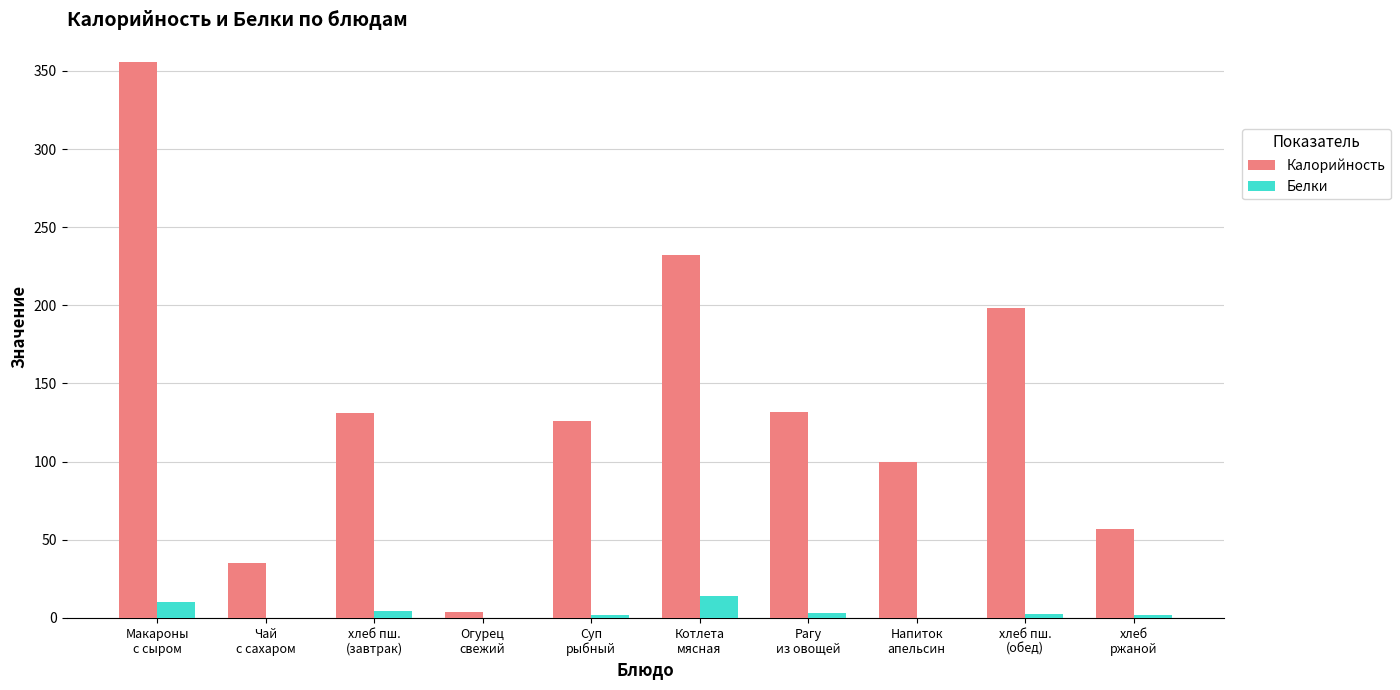

What is the greatest value displayed?

355.6